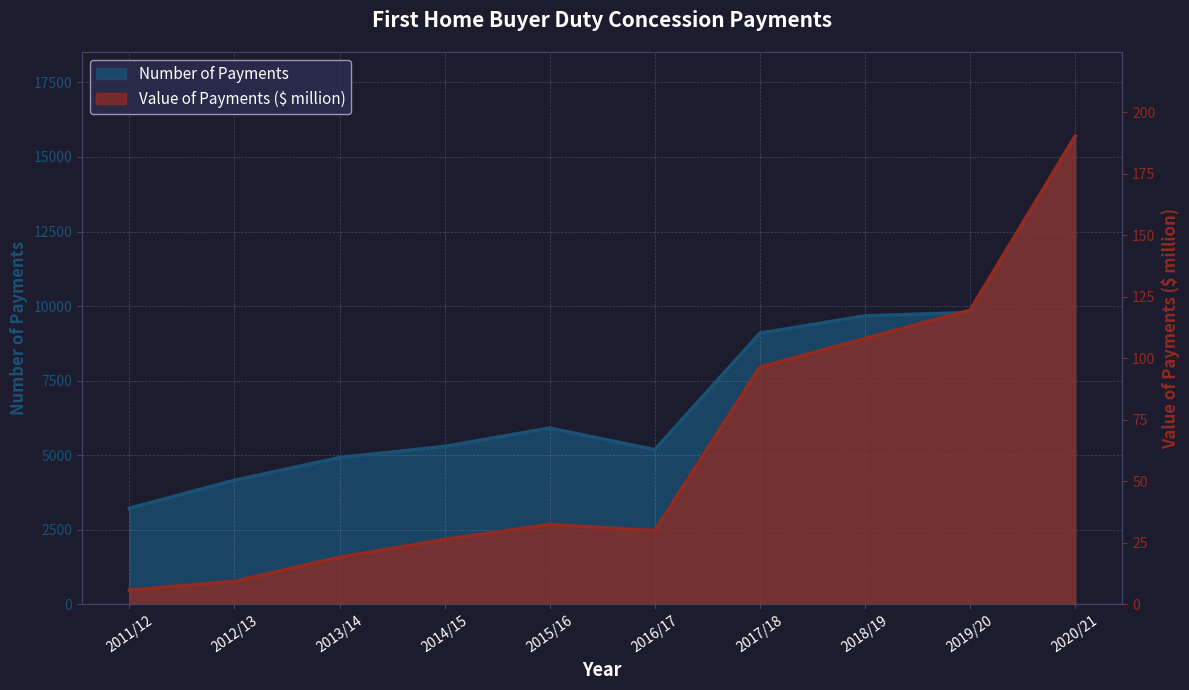

What are all the series names shown in the legend?

Number of Payments, Value of Payments ($ million)